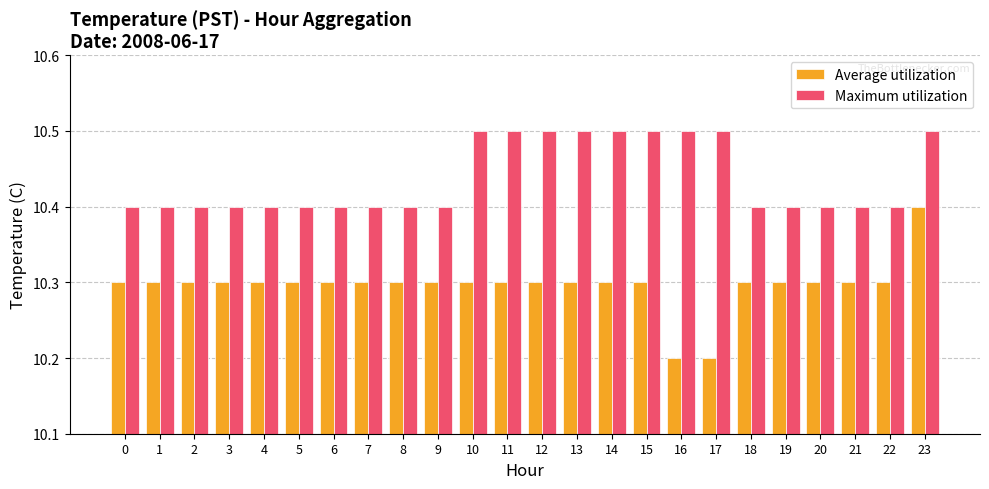

Rank the series by their average value, from highest to lowest.

Maximum utilization, Average utilization